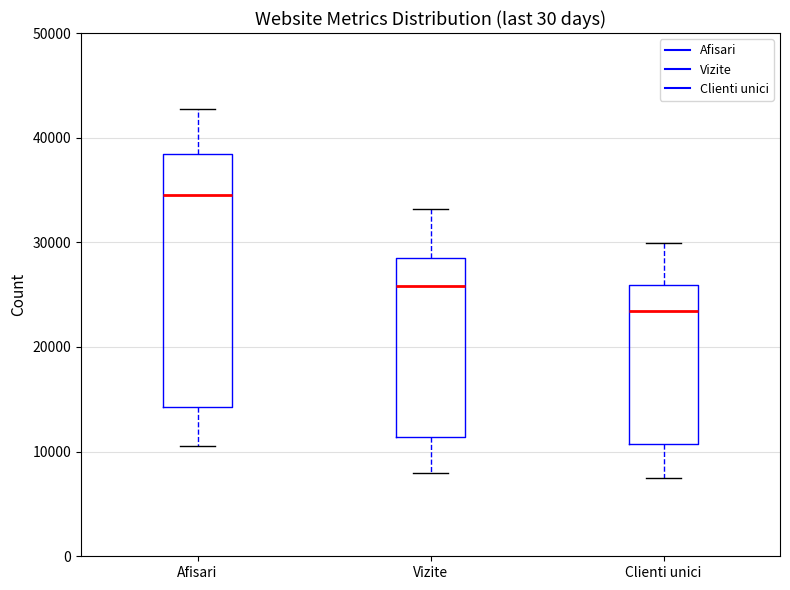

Which box's median line is the highest?

Afisari